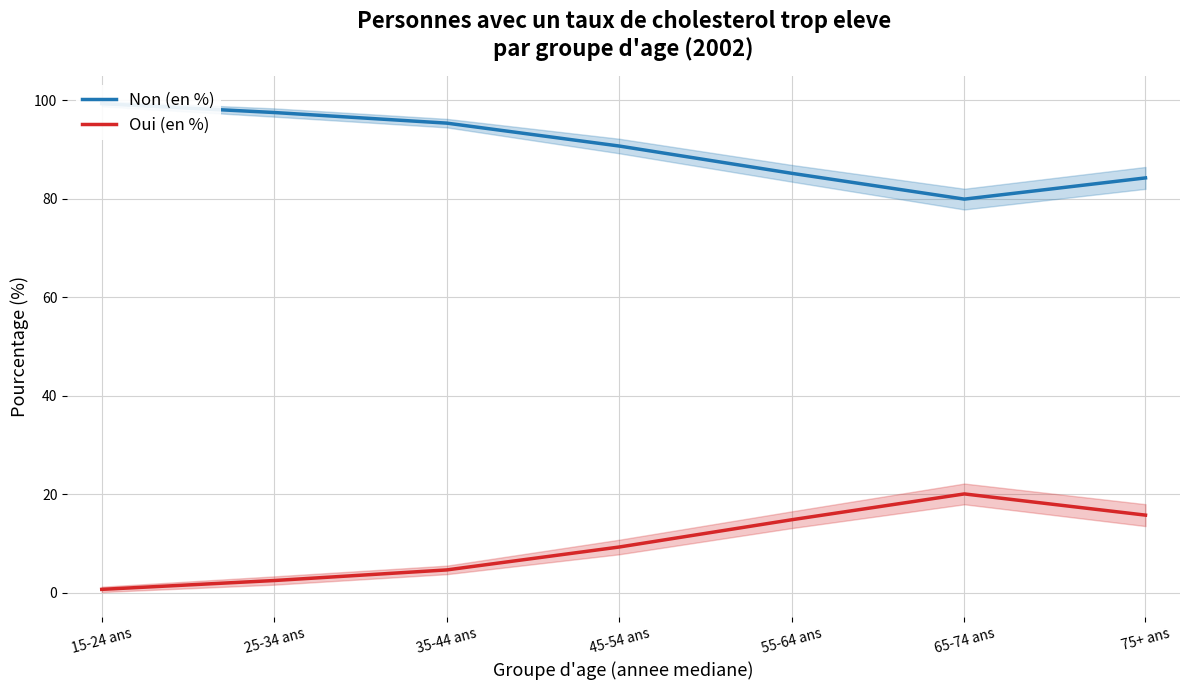

Which category has the highest value across all series?

15-24 ans